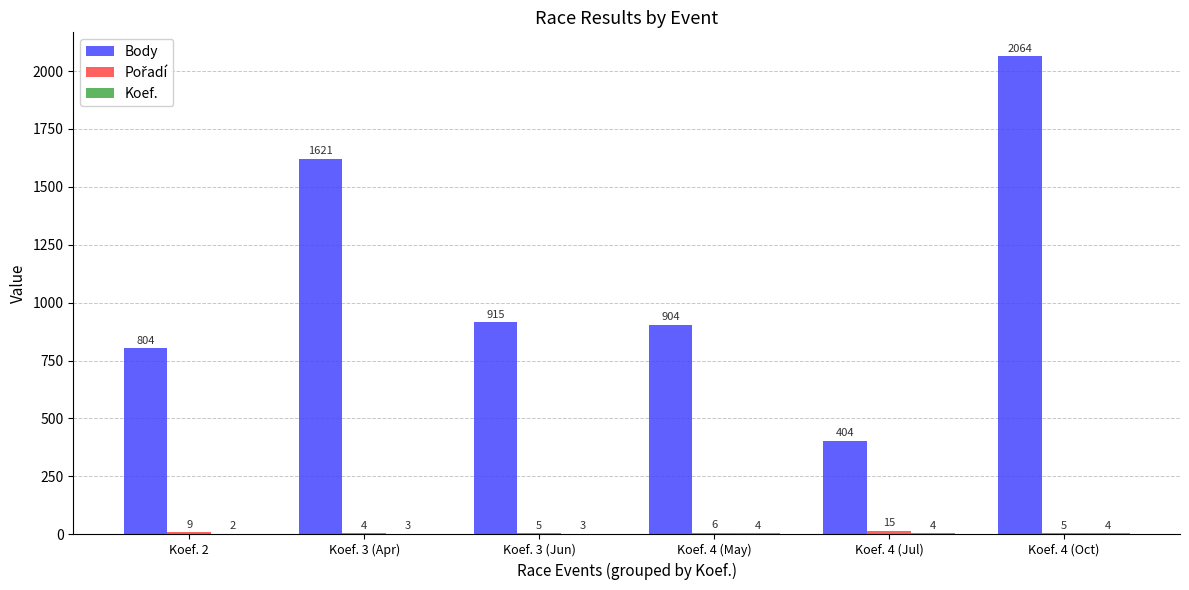

Which series has the largest total across all categories?

Body